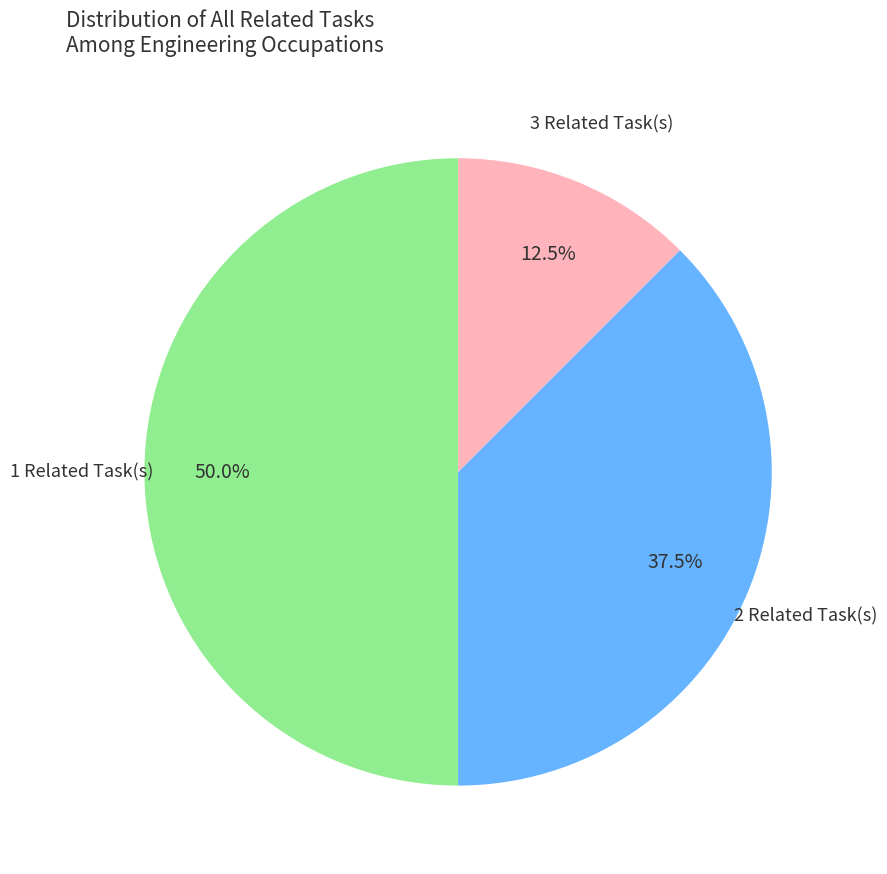

Is 2 Related Task(s) the majority of the pie?

No